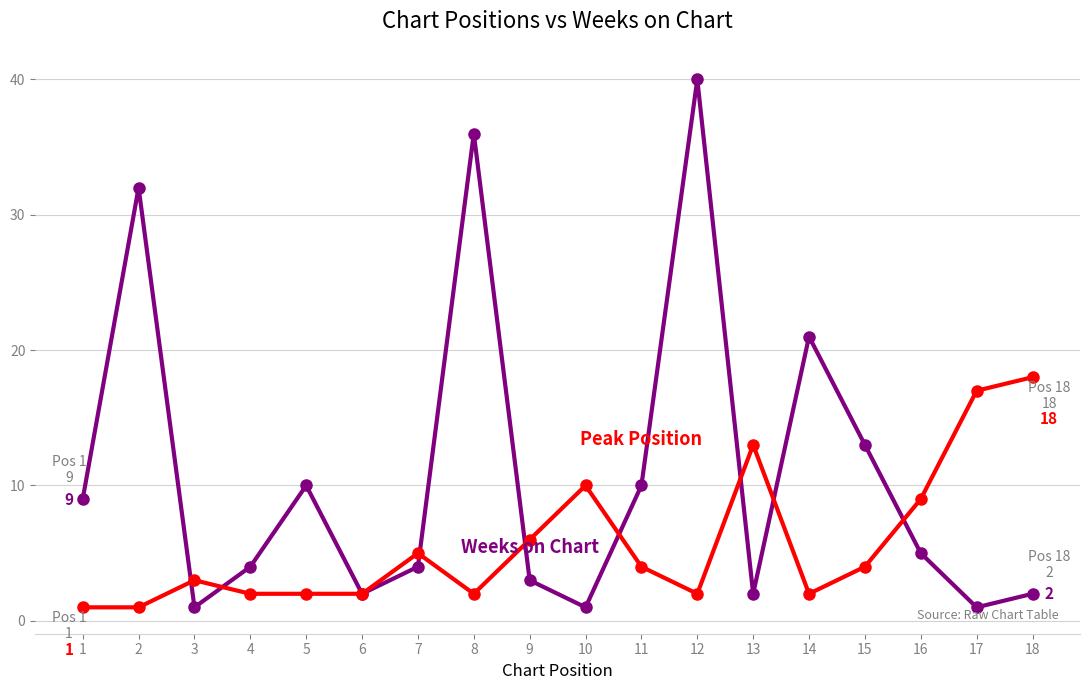

Reading left to right, list all the values displayed in this chart.

Weeks on Chart: 1=9	2=32	3=1	4=4	5=10	6=2	7=4	8=36	9=3	10=1	11=10	12=40	13=2	14=21	15=13	16=5	17=1	18=2
Peak Position: 1=1	2=1	3=3	4=2	5=2	6=2	7=5	8=2	9=6	10=10	11=4	12=2	13=13	14=2	15=4	16=9	17=17	18=18